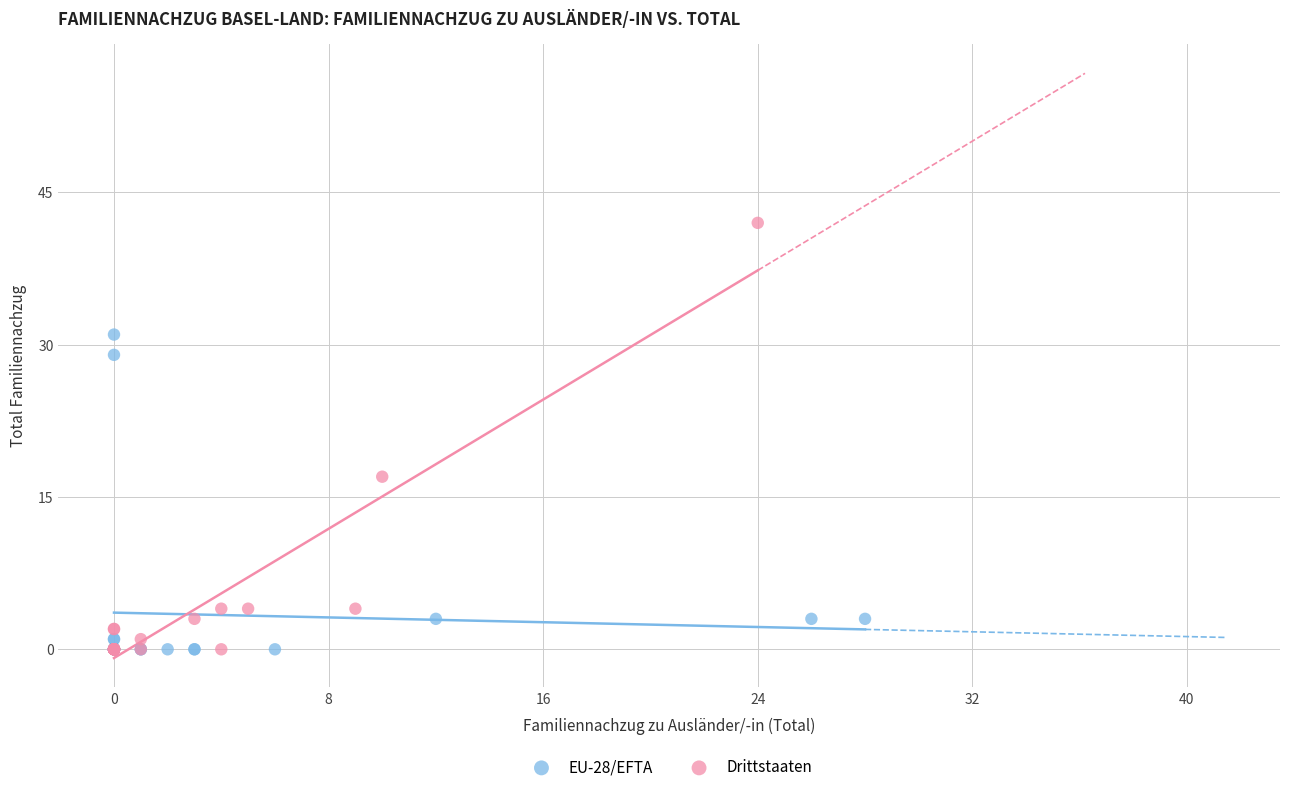

Which series reaches the maximum Y coordinate?

Drittstaaten